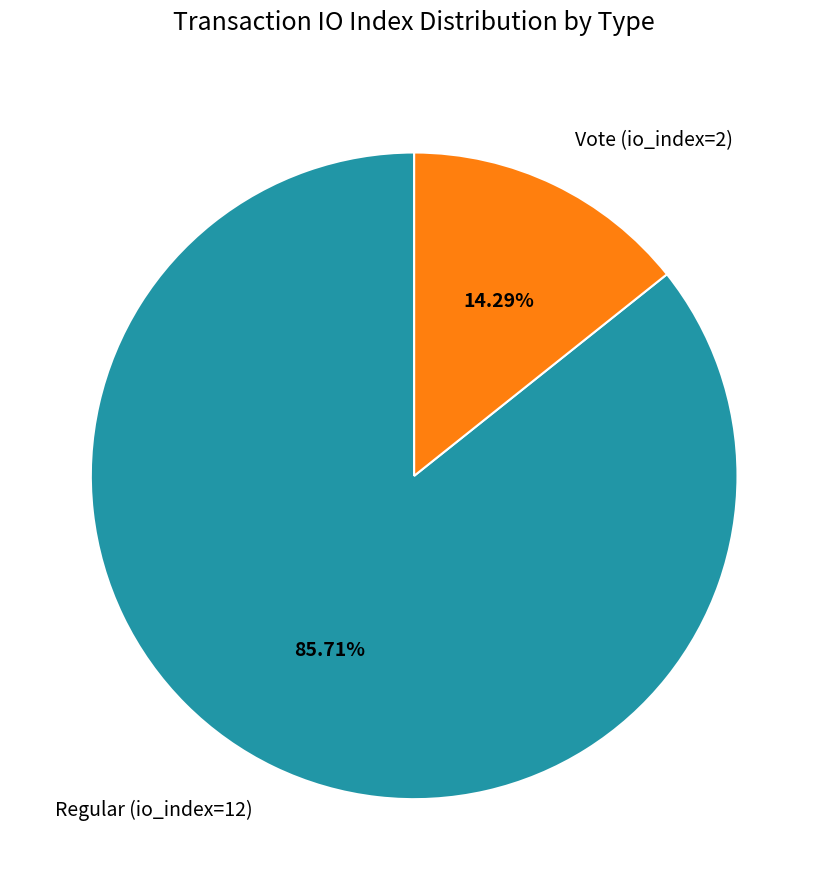

What is the total percentage of Vote (io_index=2) and Regular (io_index=12)?

100.0%